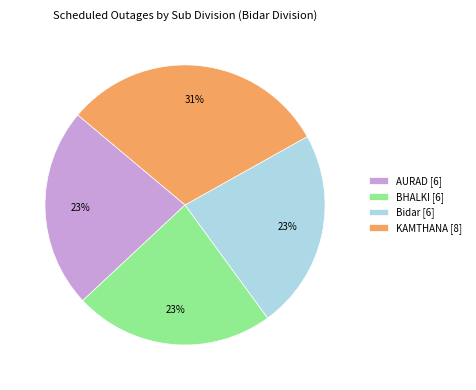

Is there a majority slice in this chart?

No